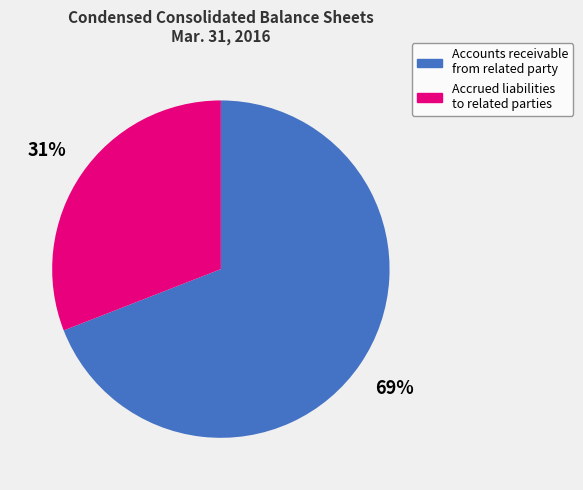

Rank the categories by value from lowest to highest.

Accrued liabilities to related parties, Accounts receivable from related party